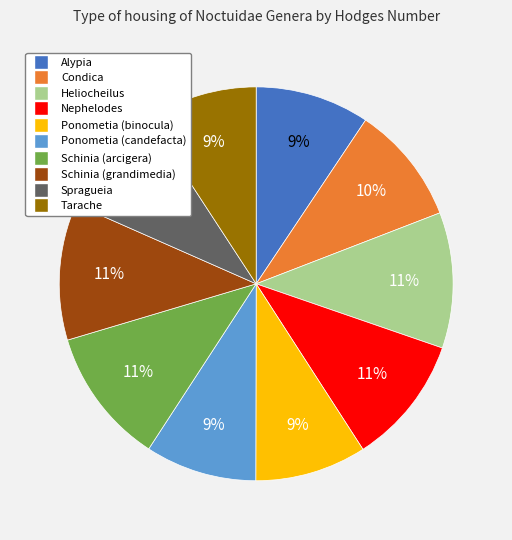

Approximately how many times larger is the value at Condica compared to Ponometia (candefacta)?

1.1